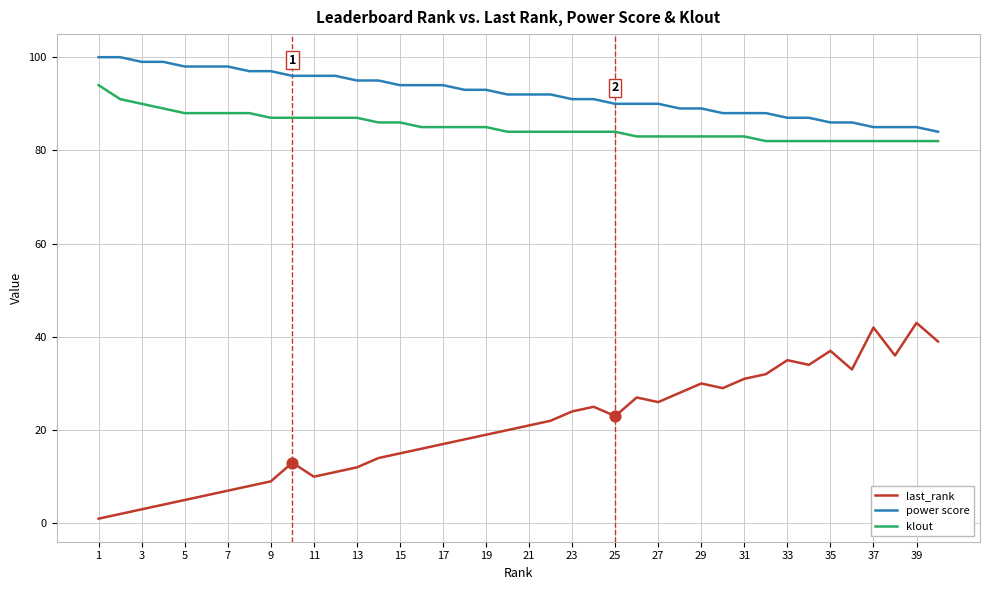

Which series has the largest total across all categories?

power score